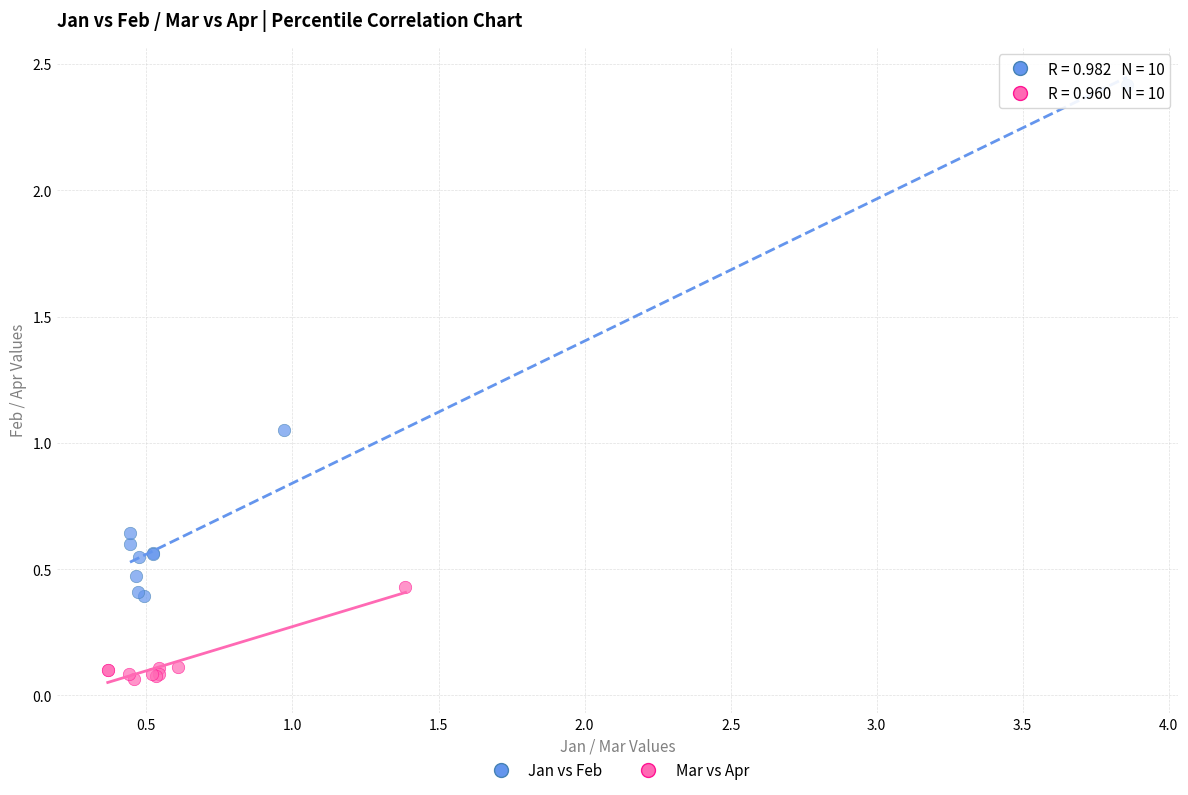

Which series reaches the minimum Y coordinate?

Mar vs Apr